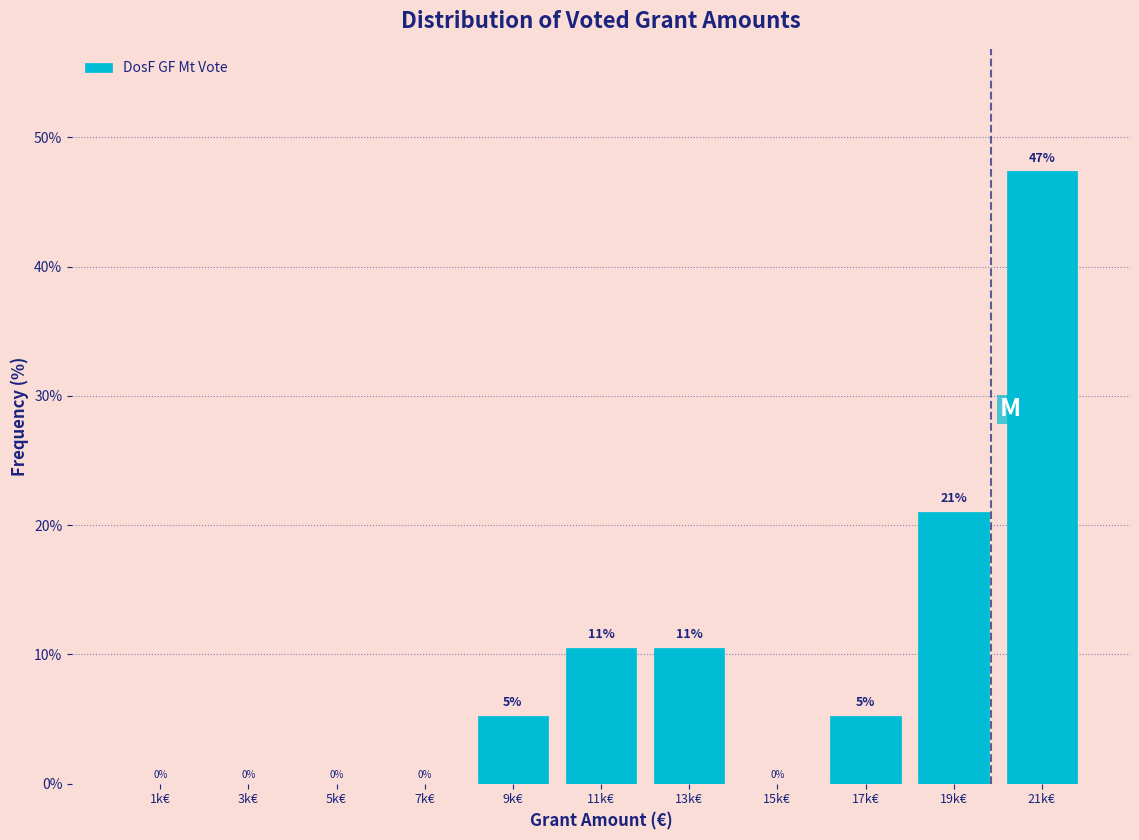

Which has a higher value, 13k€ or 17k€?

13k€